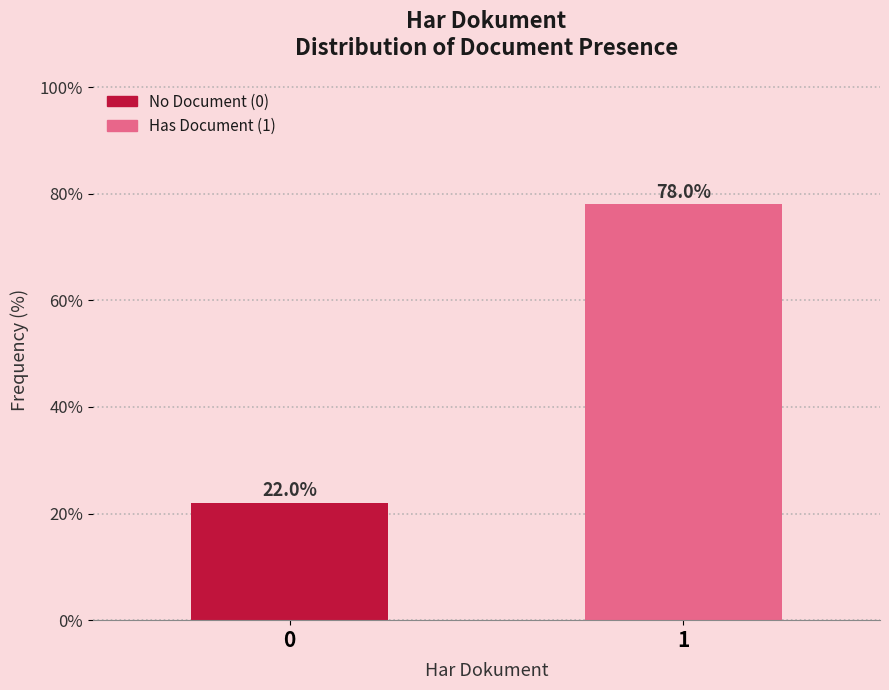

Reading left to right, what are all the values shown in this chart?

22	78